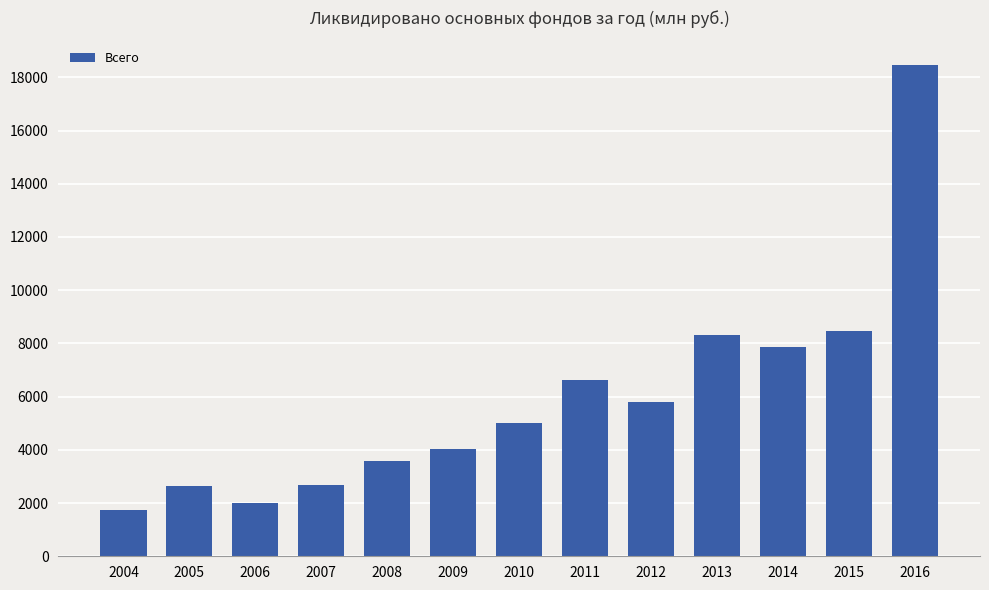

At which category does the chart reach its minimum across all series?

2004